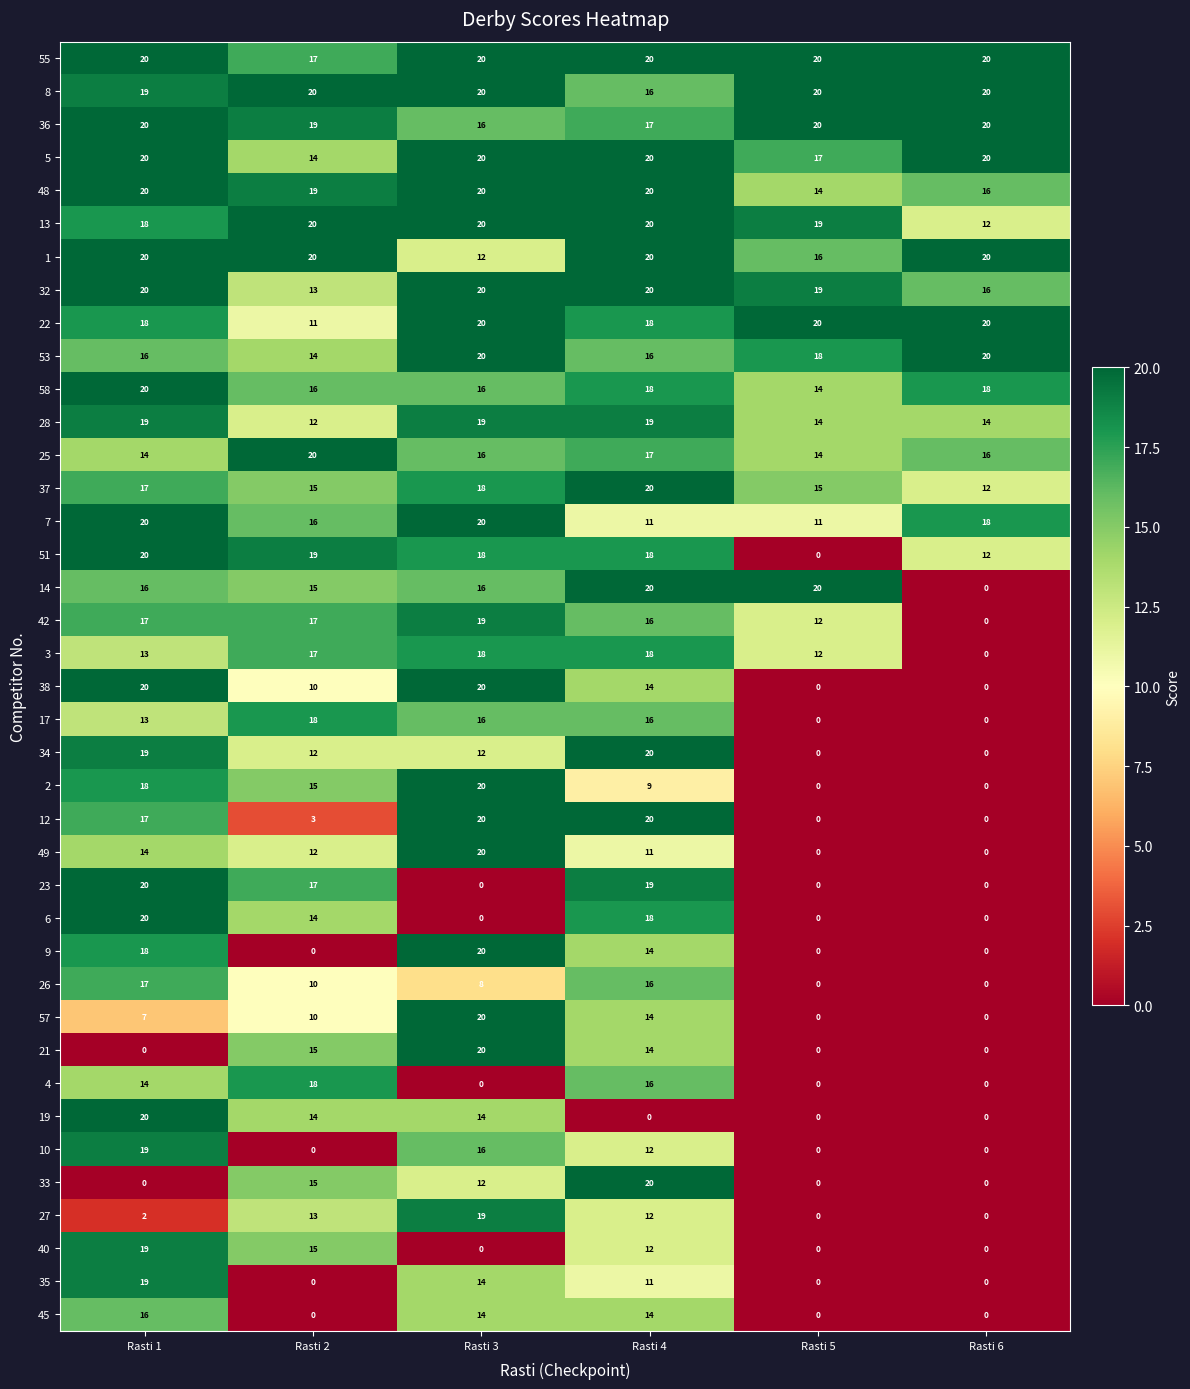

Where is 1 nearest to the value 16?

Rasti 5